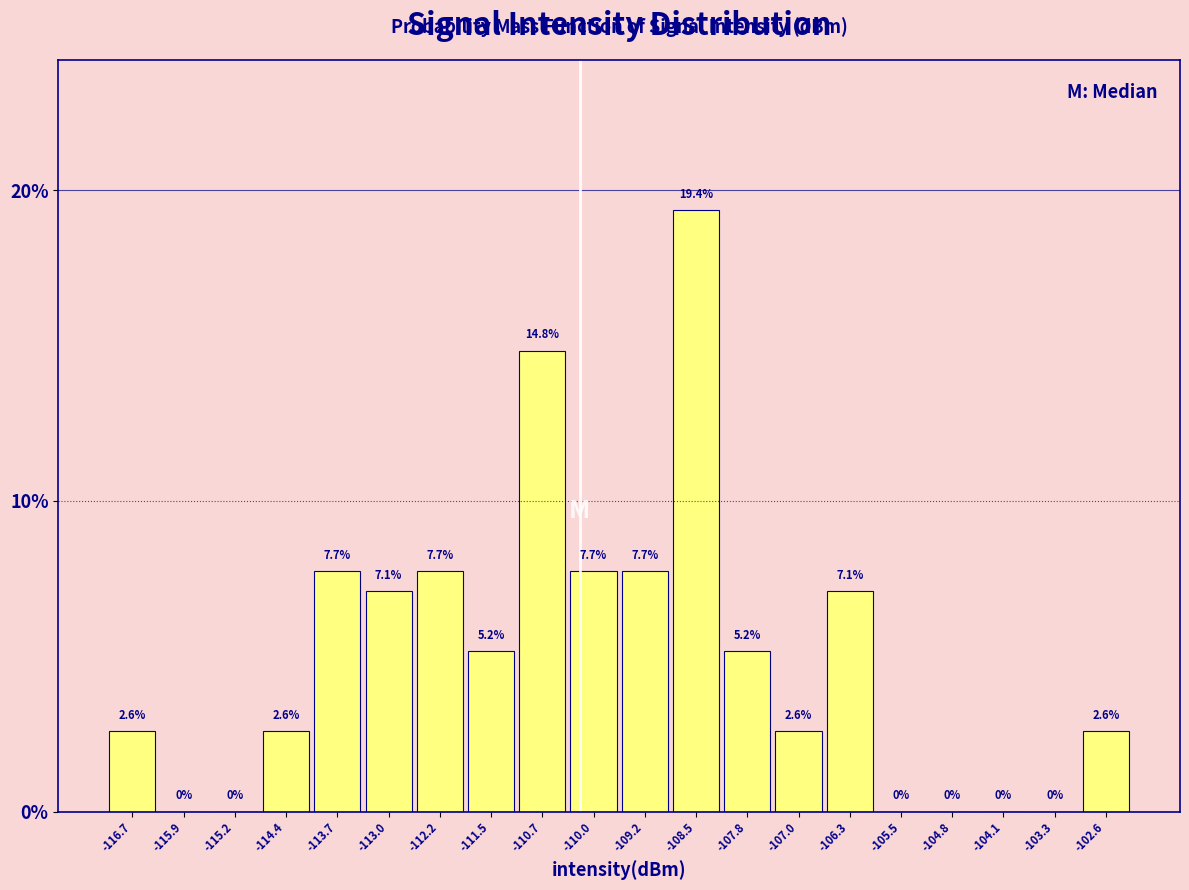

Reading left to right, list every bar in this chart as the range it spans on the x-axis followed by its height. The bar edges are not printed on the chart, so give them approximately, as read against the axis.

-117.0 to -116.3: 2.6
-116.3 to -115.5: 0.0
-115.5 to -114.8: 0.0
-114.8 to -114.1: 2.6
-114.1 to -113.3: 7.7
-113.3 to -112.6: 7.1
-112.6 to -111.8: 7.7
-111.8 to -111.1: 5.2
-111.1 to -110.4: 14.8
-110.4 to -109.6: 7.7
-109.6 to -108.9: 7.7
-108.9 to -108.1: 19.4
-108.1 to -107.4: 5.2
-107.4 to -106.7: 2.6
-106.7 to -105.9: 7.1
-105.9 to -105.2: 0.0
-105.2 to -104.4: 0.0
-104.4 to -103.7: 0.0
-103.7 to -102.9: 0.0
-102.9 to -102.2: 2.6